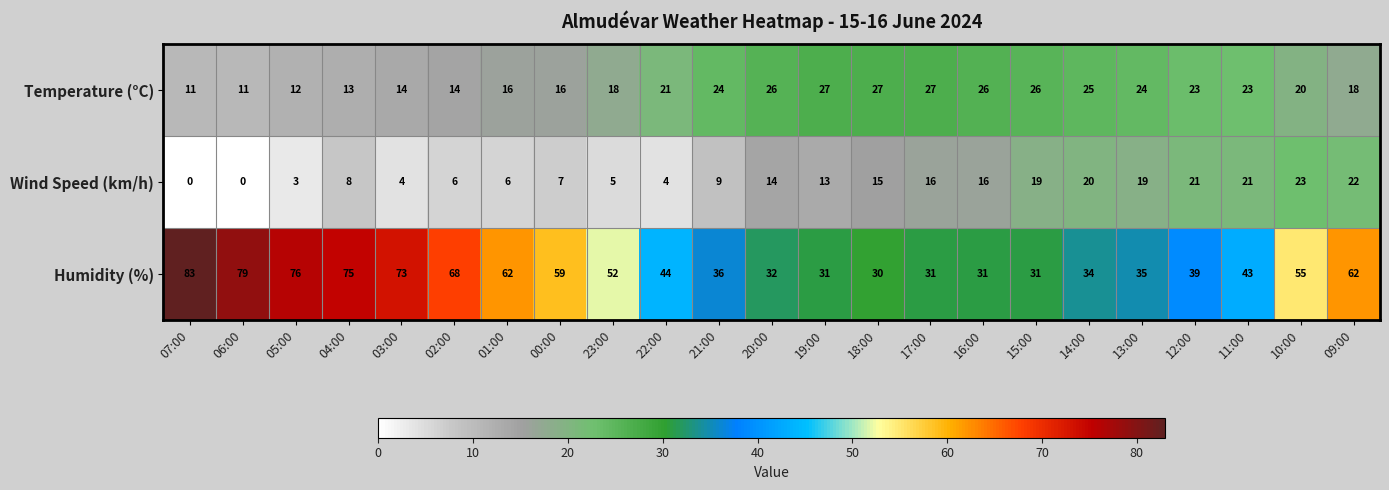

True or false: Wind Speed (km/h) has a value of 21 at 11:00.

True